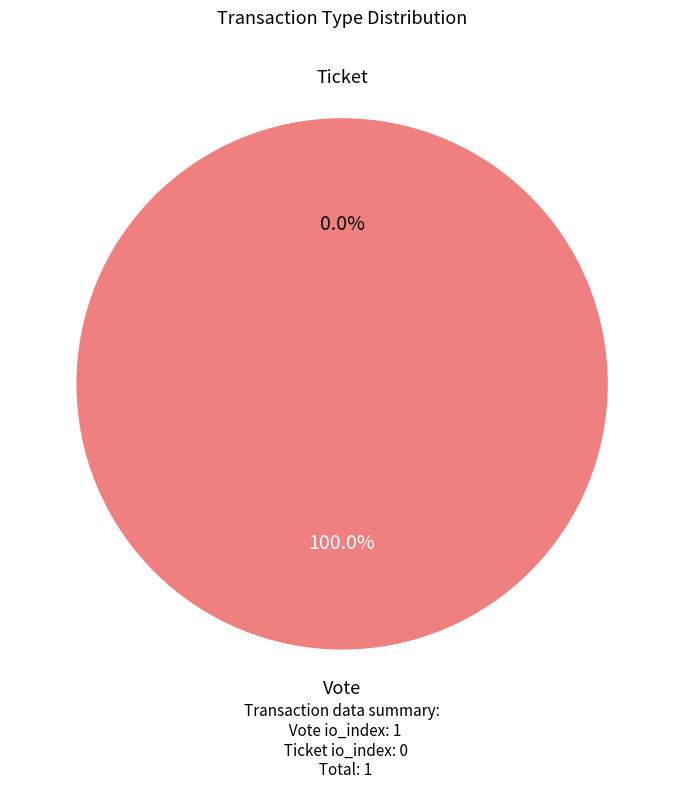

How many segments does this pie chart have?

2